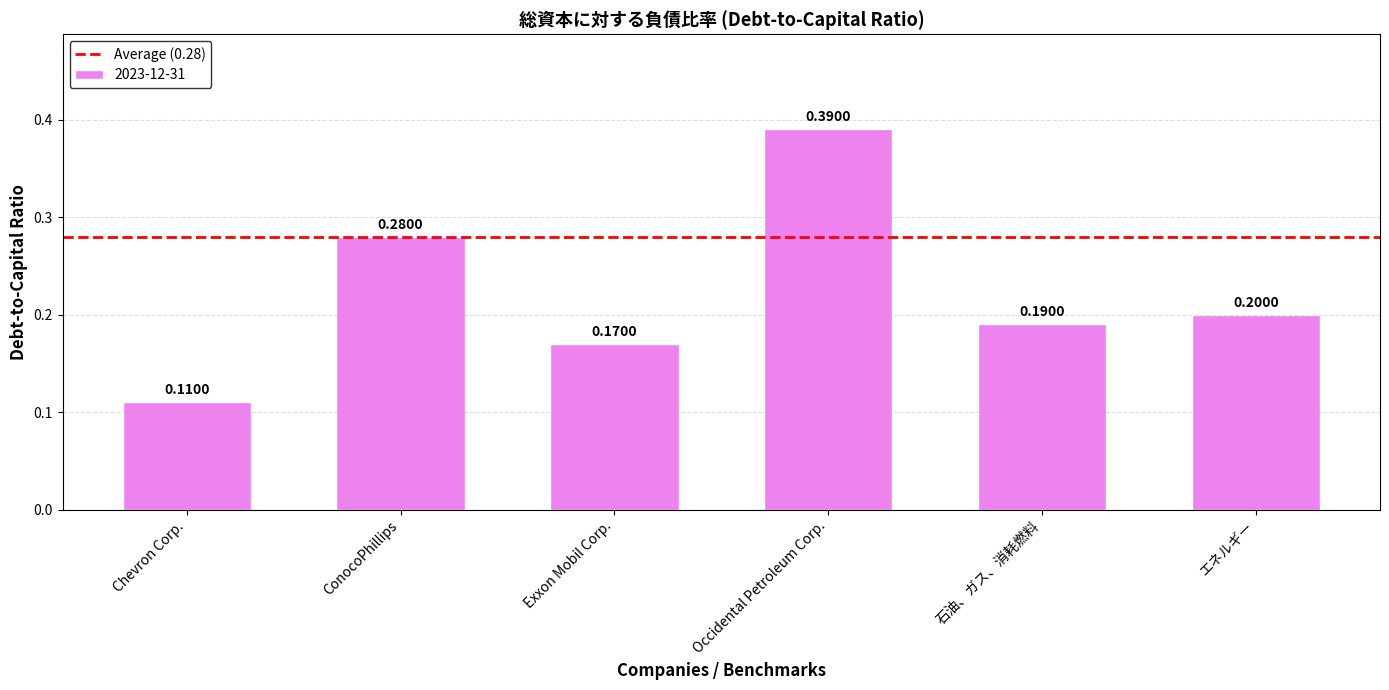

Rank the categories by value from lowest to highest.

Chevron Corp., Exxon Mobil Corp., 石油、ガス、消耗燃料, エネルギー, ConocoPhillips, Occidental Petroleum Corp.